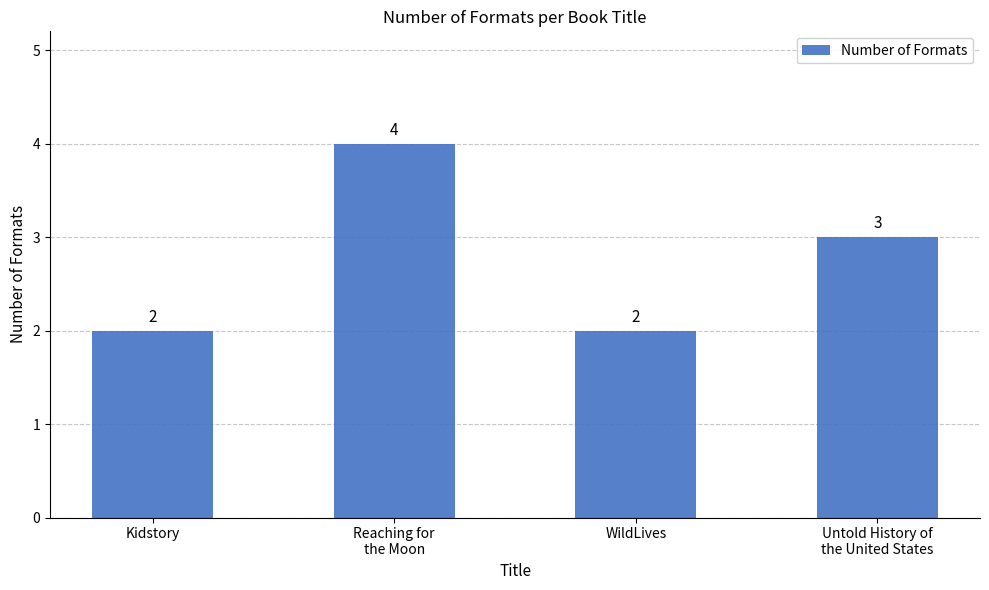

Between Untold History of
the United States and Reaching for
the Moon, which is larger?

Reaching for
the Moon